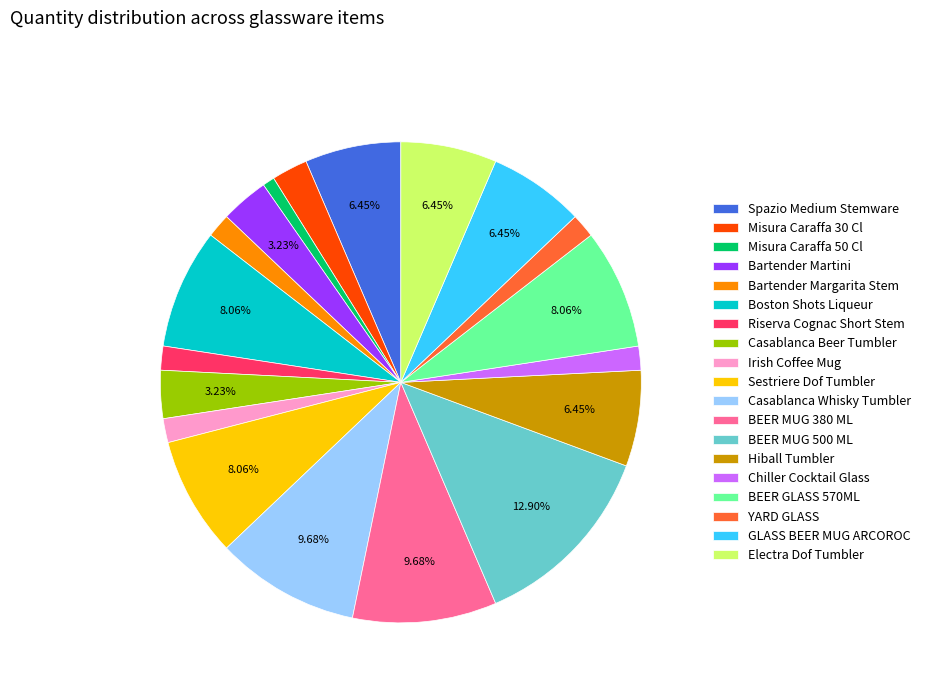

The Boston Shots Liqueur slice represents 1% of the pie. True or false?

False